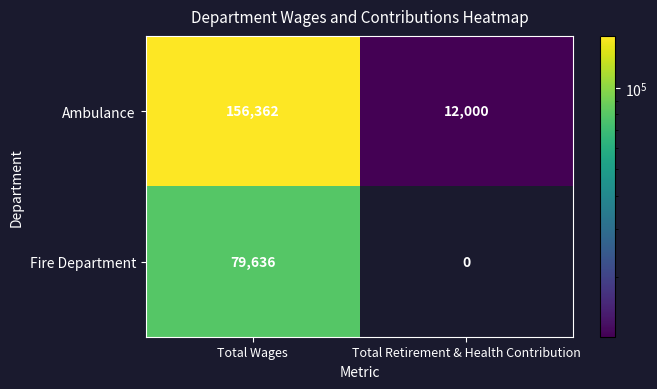

How many data points does each series have?

2